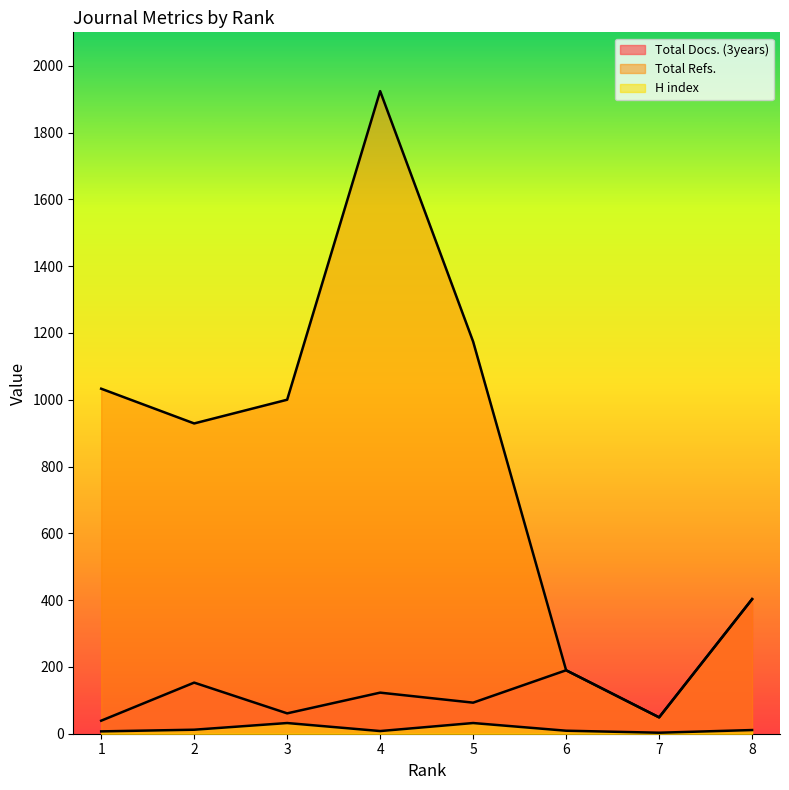

Does the chart display data point markers on the line(s)?

No